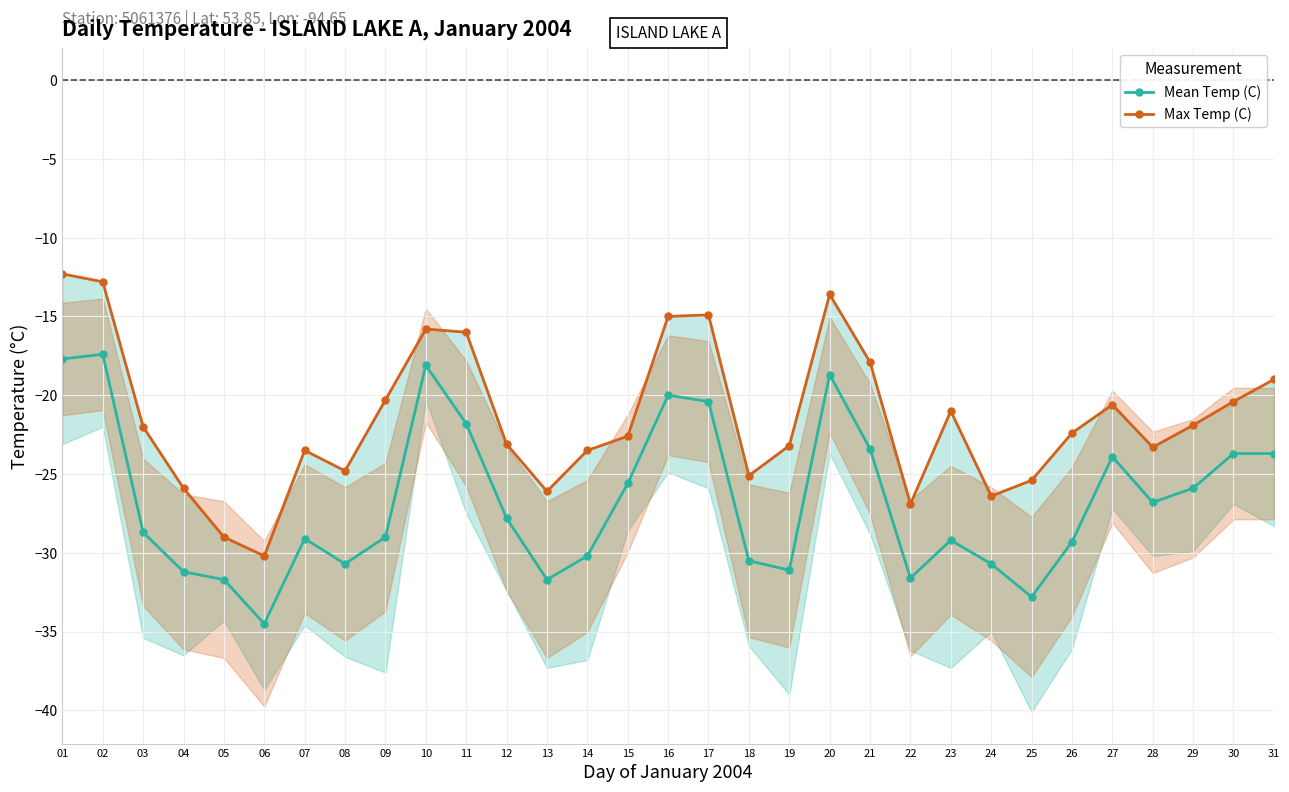

Does the chart display data point markers on the line(s)?

Yes